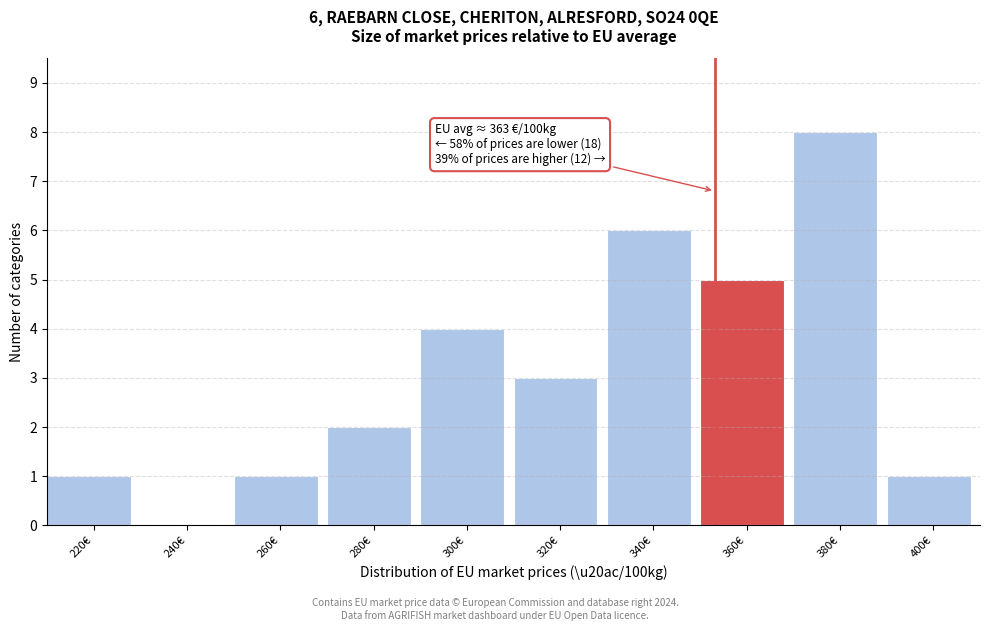

Reading left to right, list all the values displayed in this chart.

220€=1	240€=0	260€=1	280€=2	300€=4	320€=3	340€=6	360€=5	380€=8	400€=1